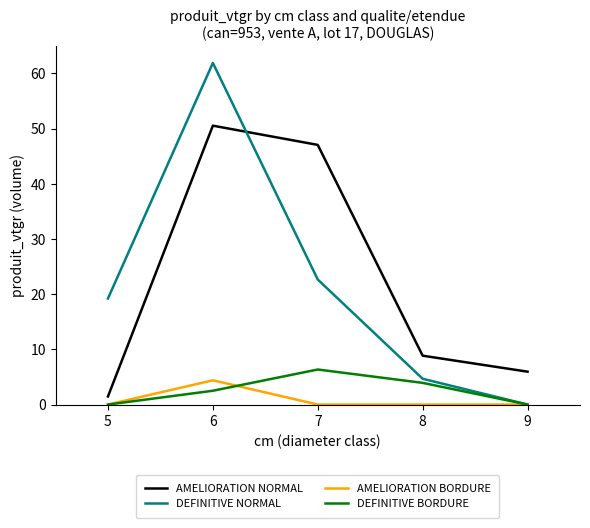

Rank the categories by AMELIORATION NORMAL value from highest to lowest.

6, 7, 8, 9, 5